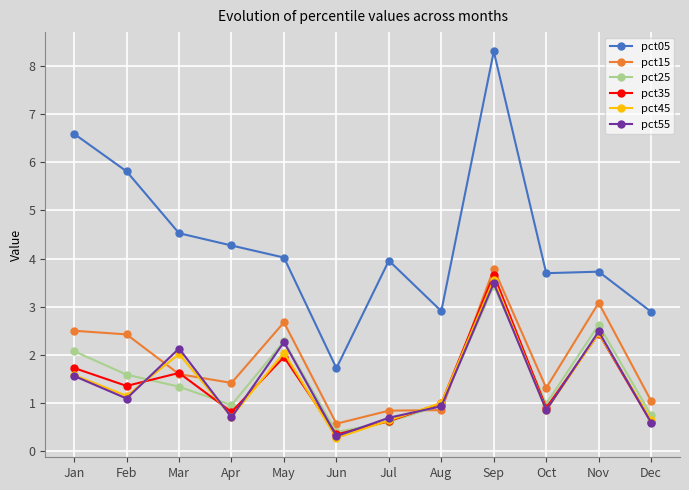

True or false: pct25 has a value of 1.6 at Feb.

True